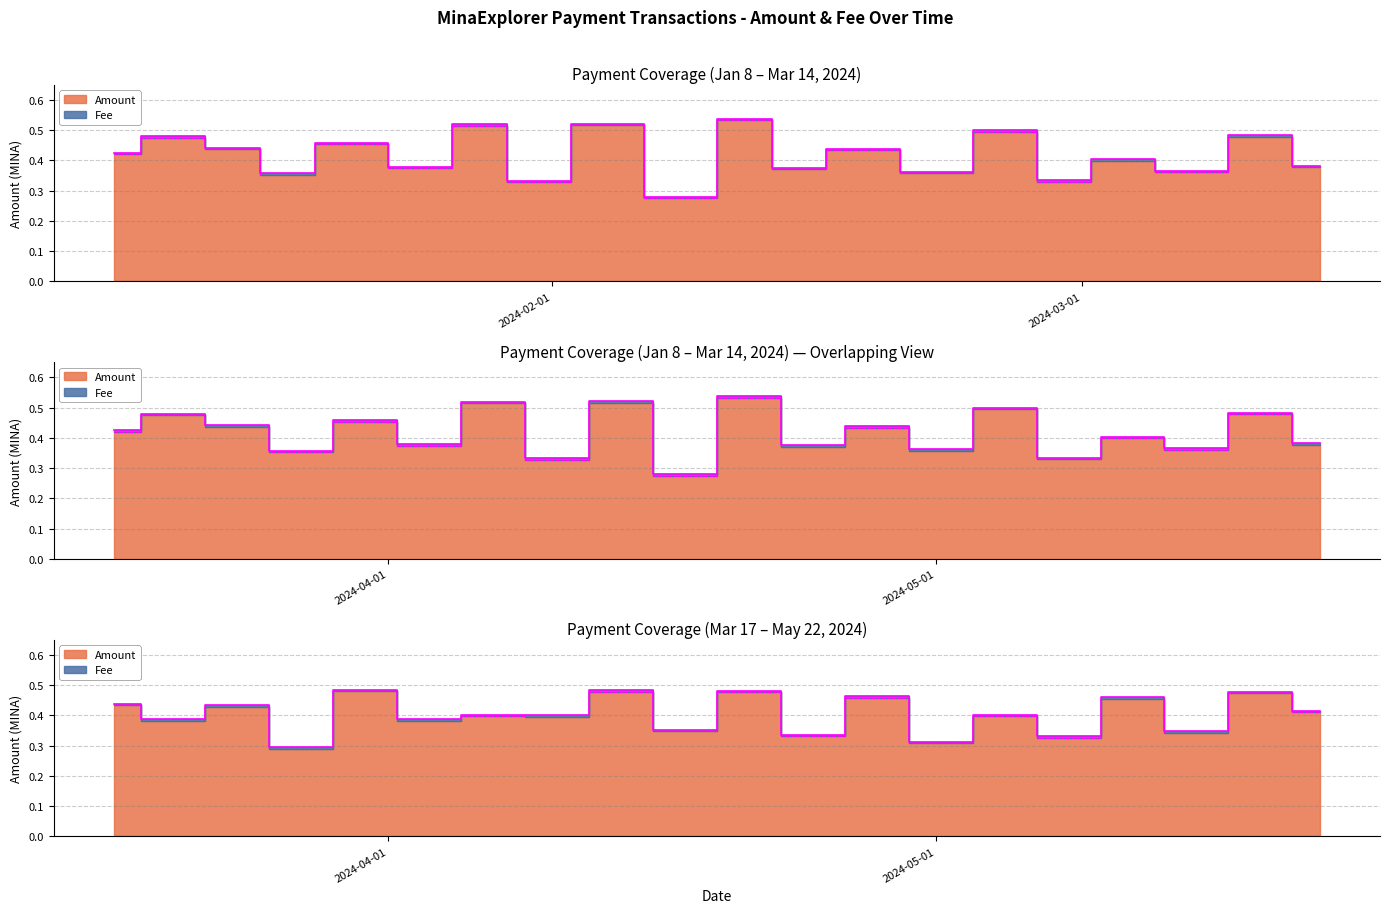

Which category has the lowest value across all series?

2024-02-08